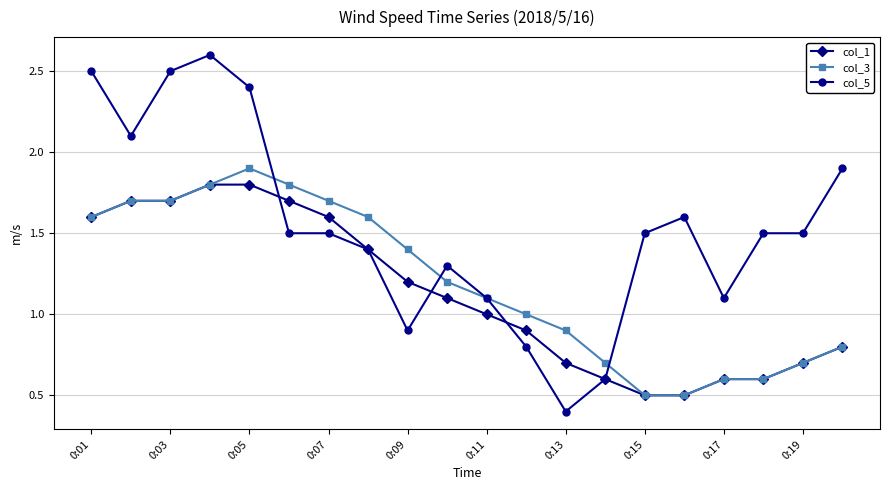

What is the value of the col_3 point at the 3rd from the left?

1.7